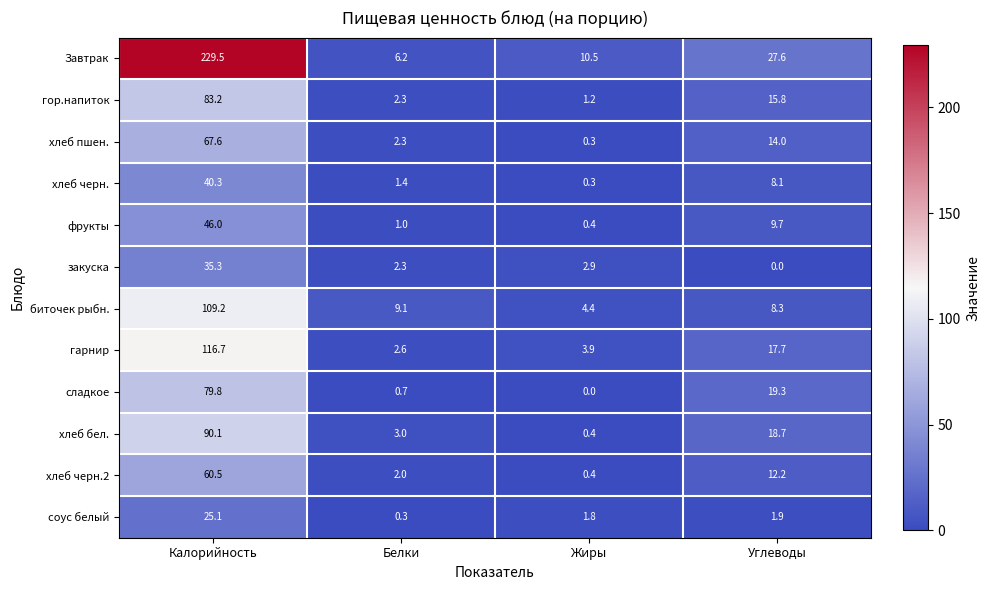

What is the difference between the second highest and minimum values in the закуска series?

2.9